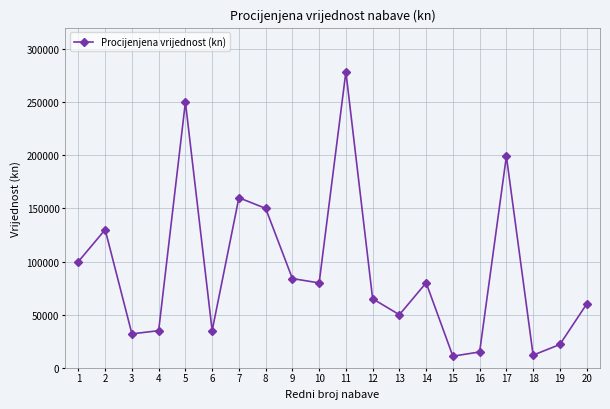

What is the value of the 15th point from the left?

11000.0